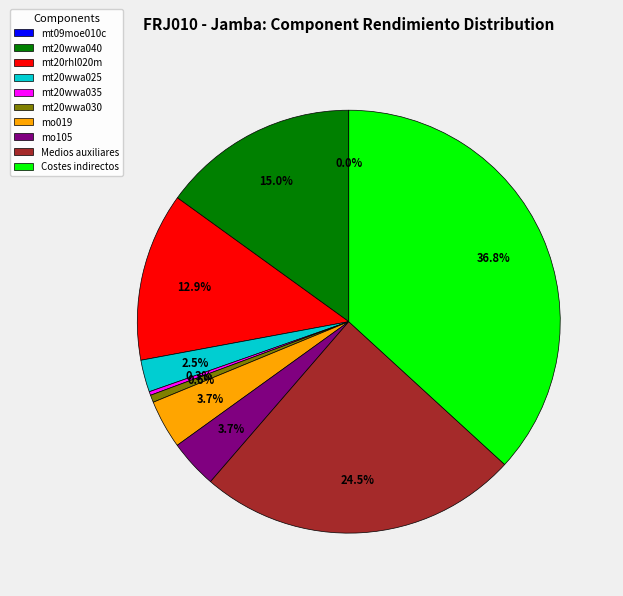

Which category has the biggest portion of the pie?

Costes indirectos